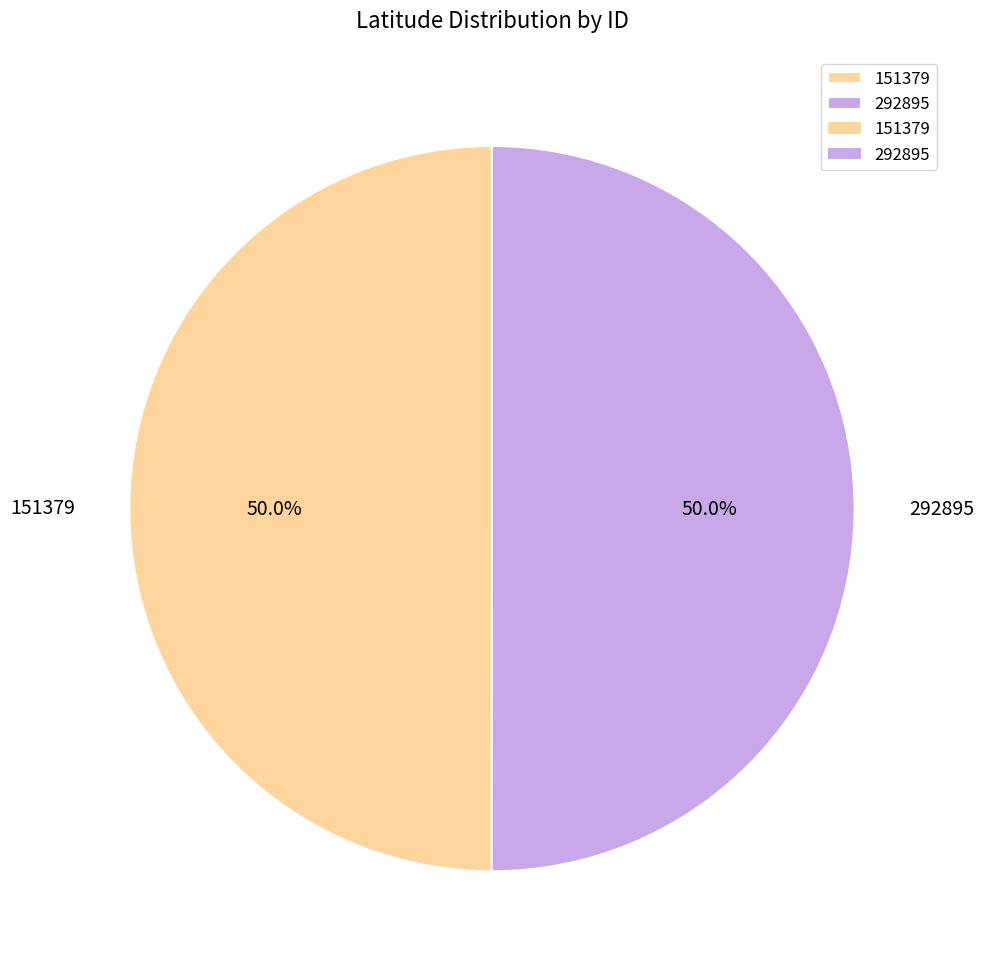

How many slices are in this pie chart?

2